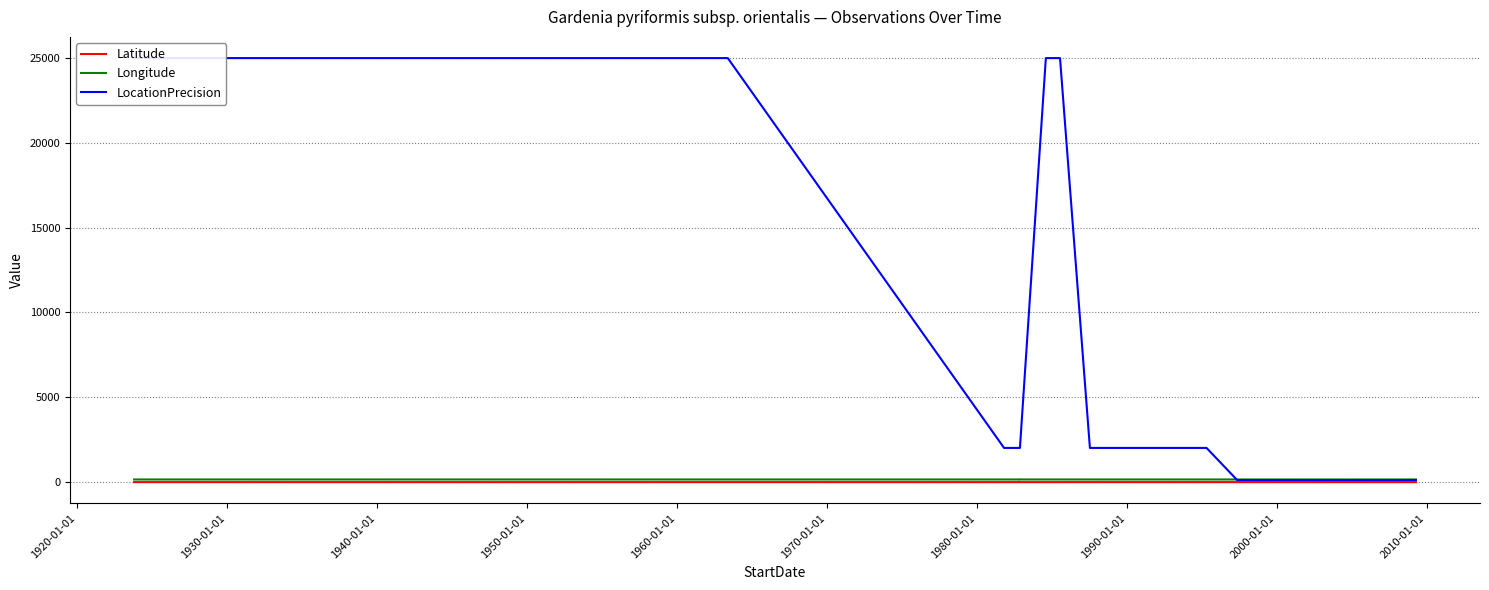

True or false: Latitude and LocationPrecision intersect in this chart.

False